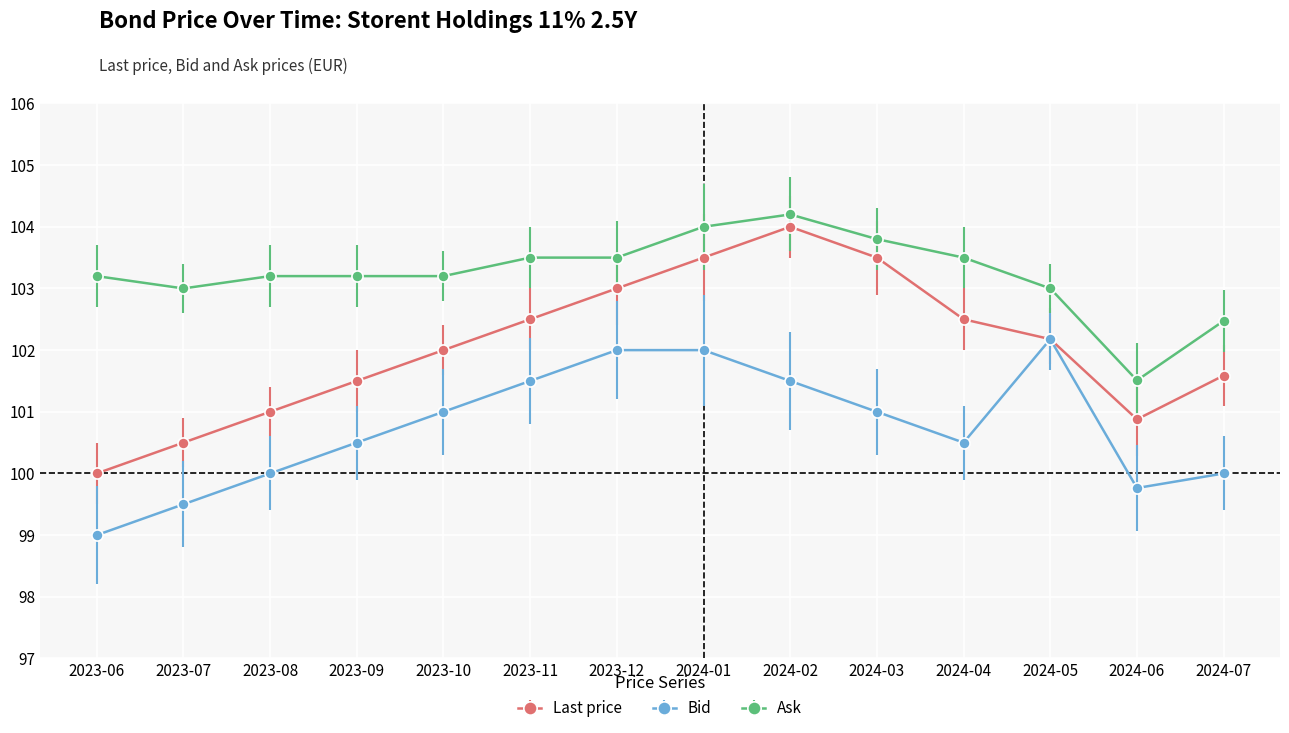

At which label does Ask reach its peak?

2024-02